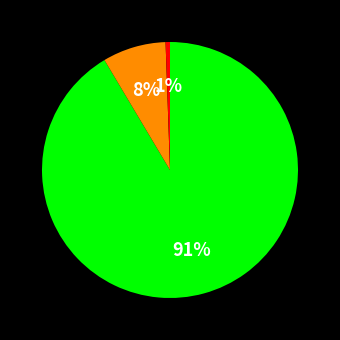

Is there any slice that represents more than half of the pie?

Yes